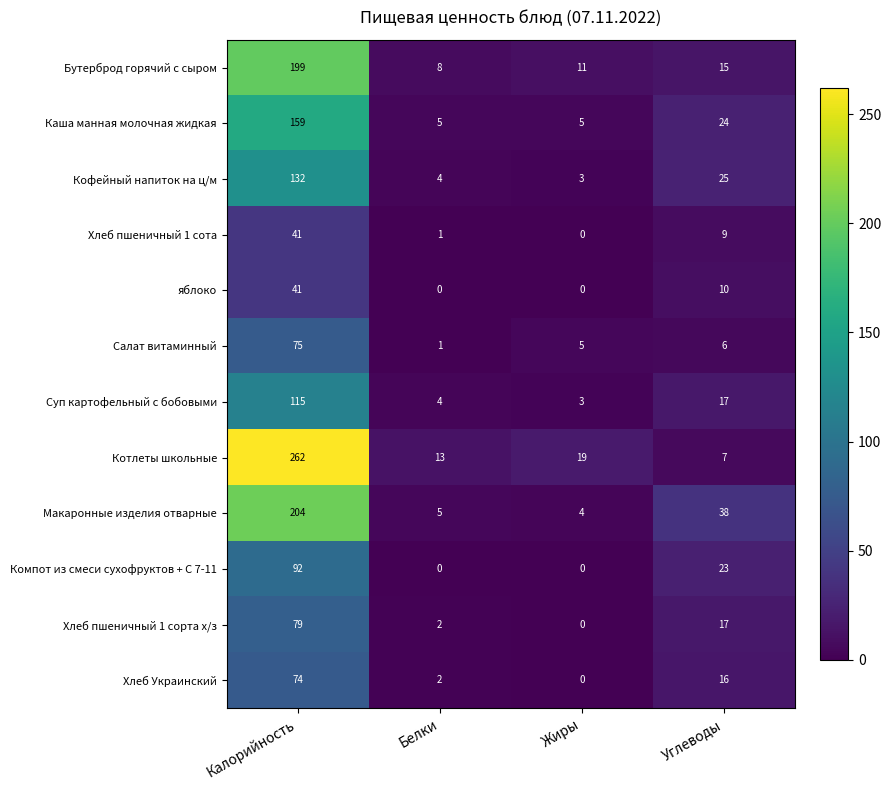

What is the sum of all Суп картофельный с бобовыми values?

139